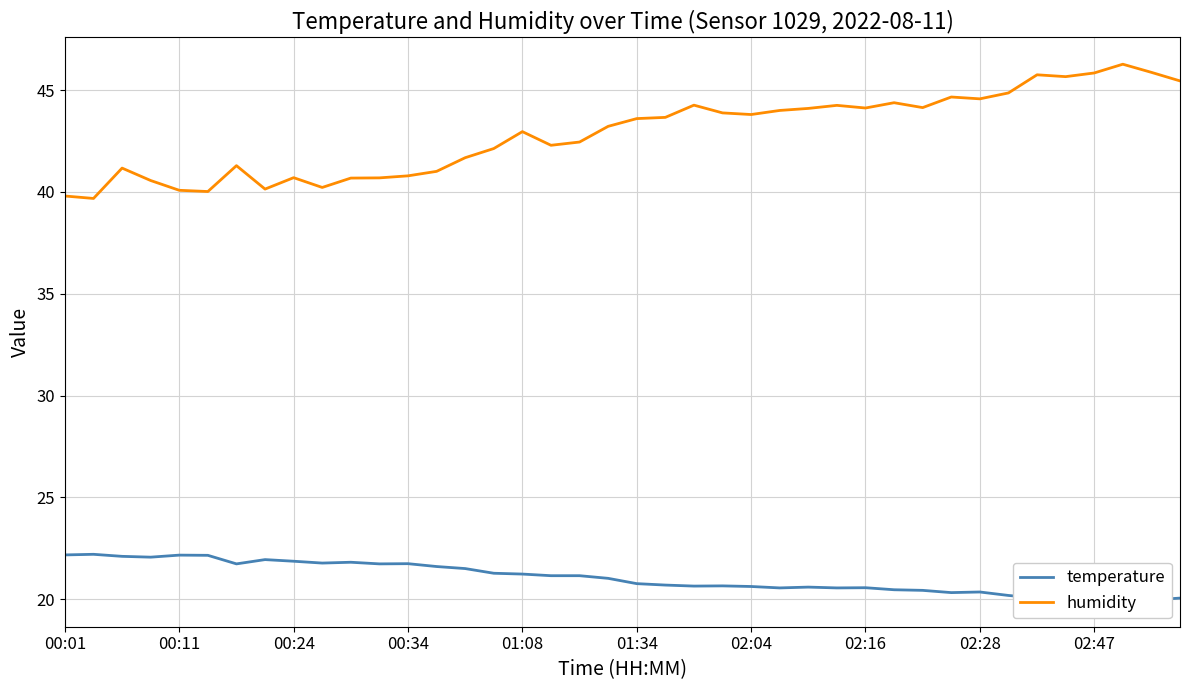

True or false: temperature and humidity cross at least once.

False